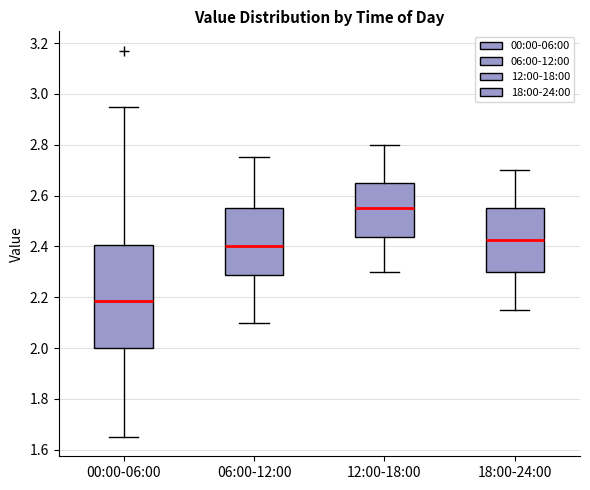

Which box has the highest median line?

12:00-18:00